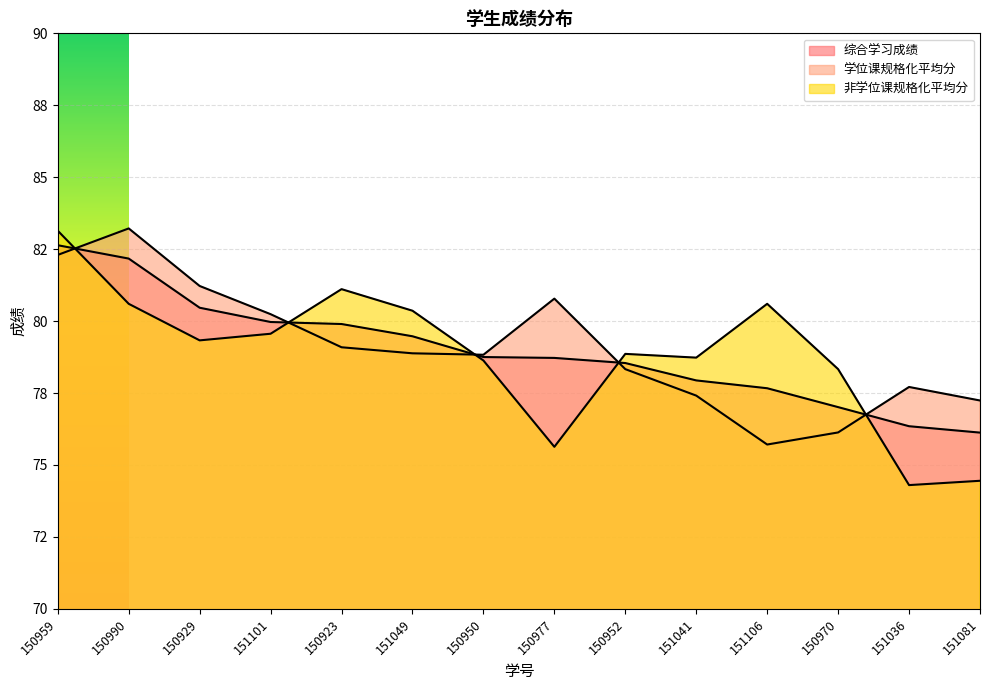

Is it true that 非学位课规格化平均分 equals 139.9 at 151106?

False